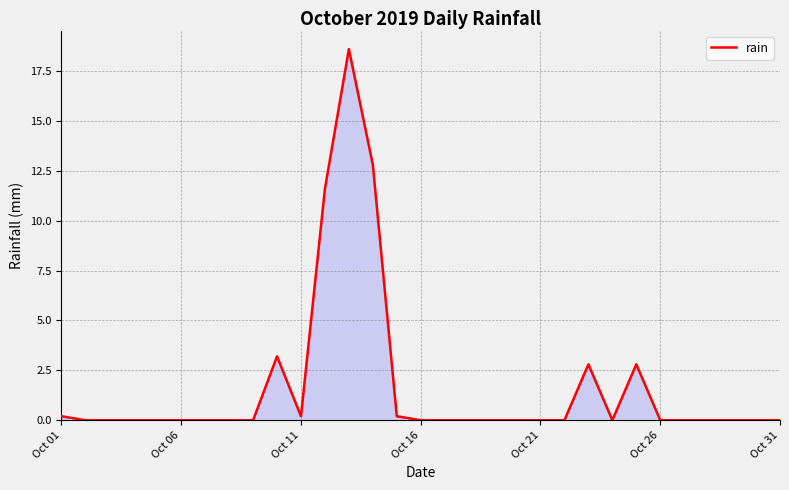

What is the greatest value displayed?

18.6